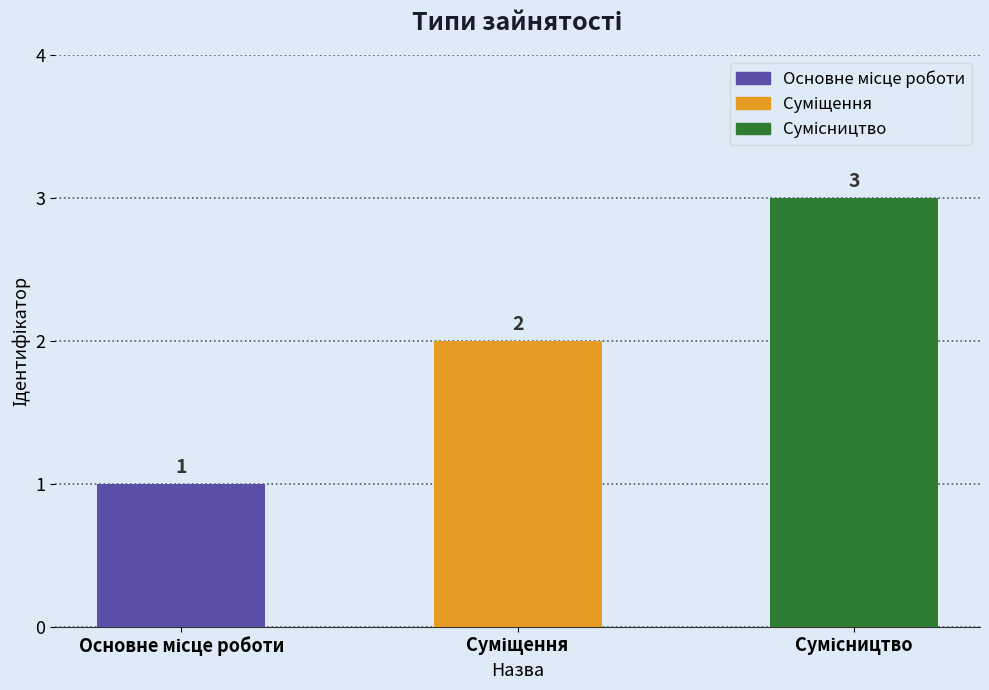

What is the sum of all values?

6